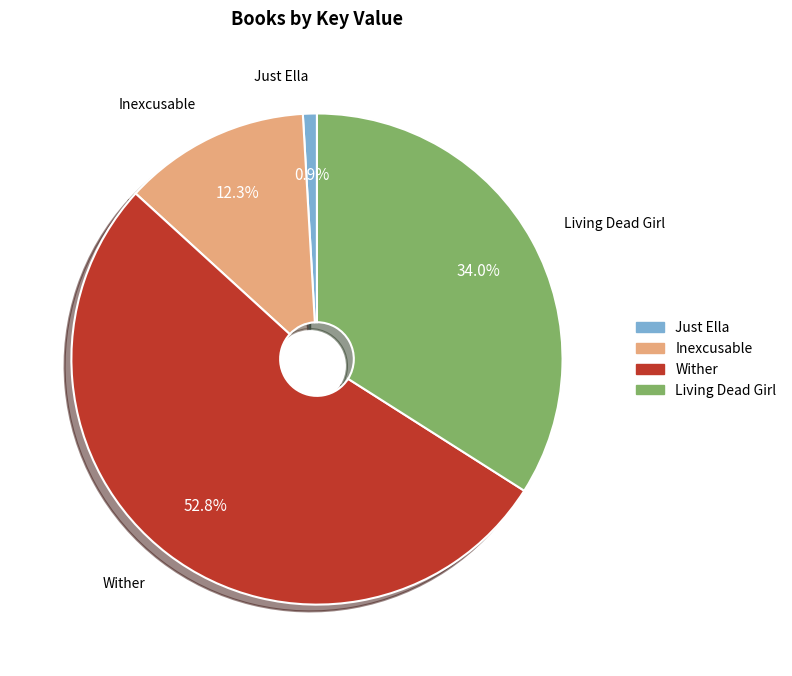

Between Just Ella and Living Dead Girl, which is larger?

Living Dead Girl